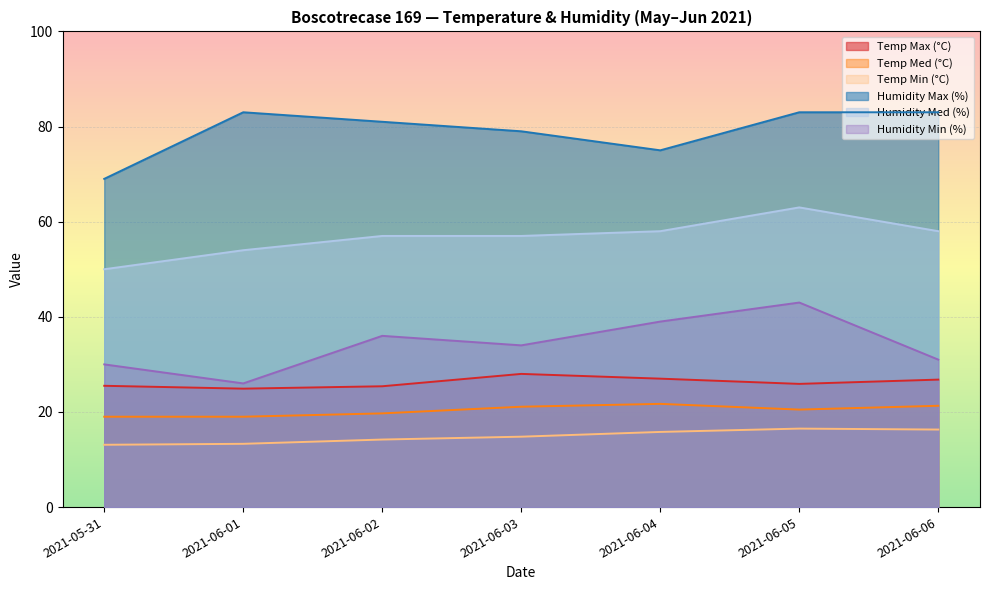

Rank the series at 2021-06-05 from highest to lowest value.

Humidity Max (%), Humidity Med (%), Humidity Min (%), Temp Max (°C), Temp Med (°C), Temp Min (°C)